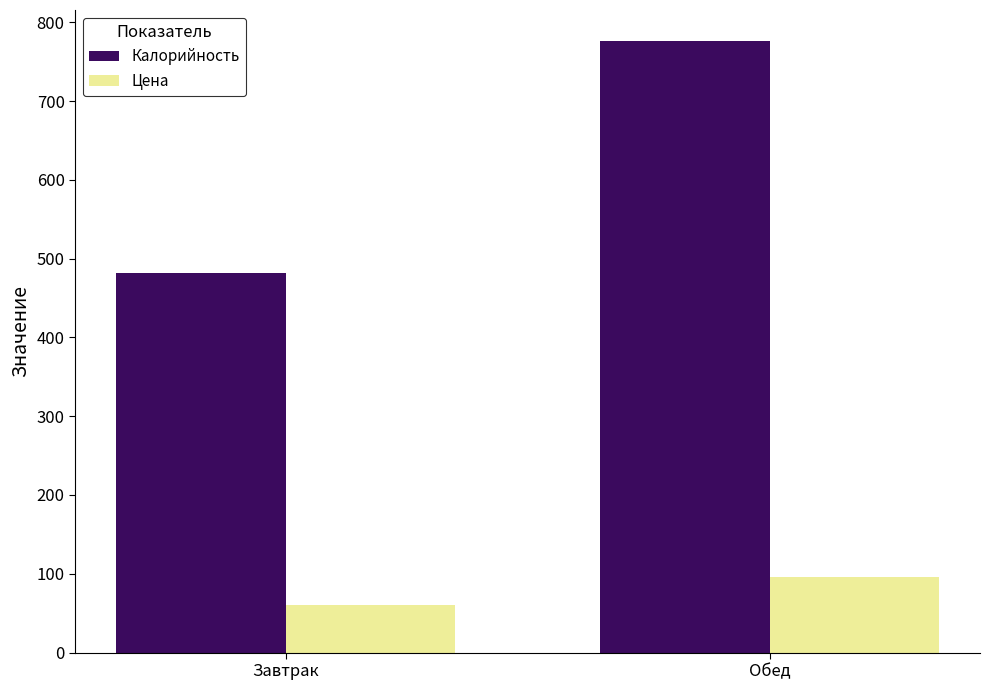

What is the sum of all Цена values?

155.8